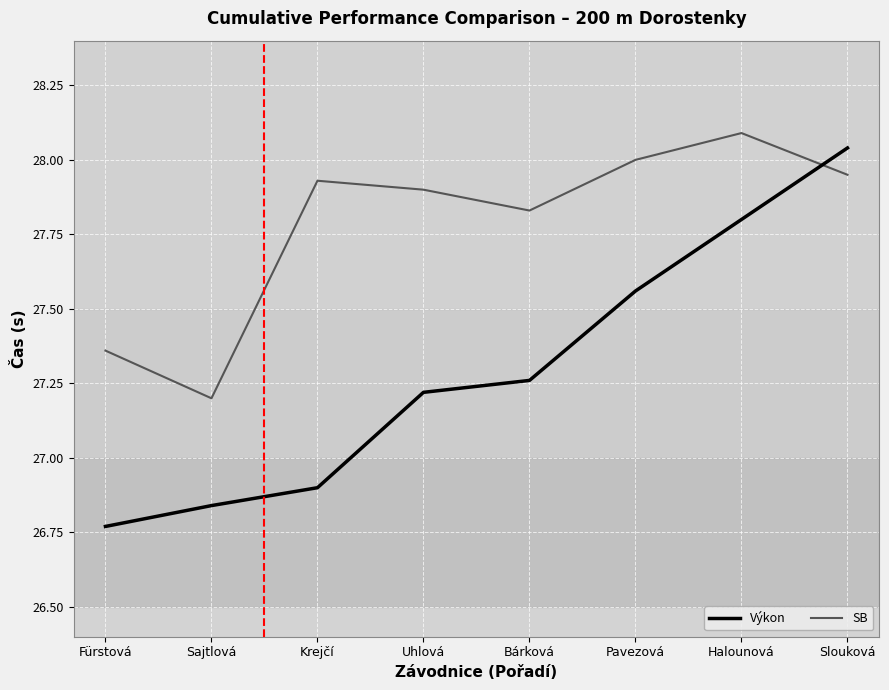

At how many categories does at least one series exceed 27?

8